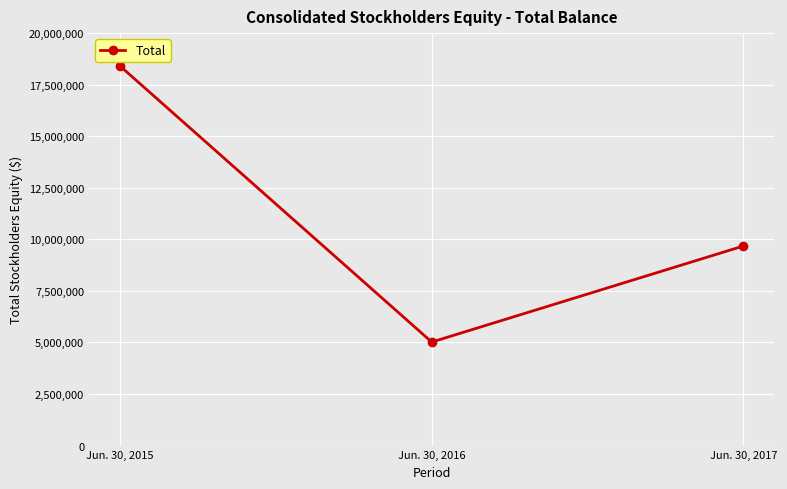

What is the difference between the maximum and second lowest values?

8722000